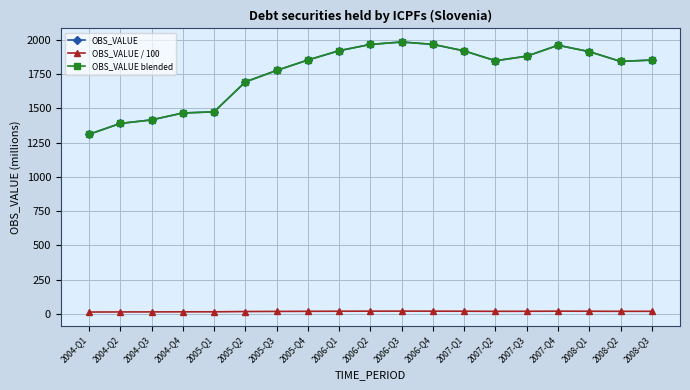

Reading right to left, list all the values displayed in this chart.

OBS_VALUE: 1853.3	1843.4	1914.6	1961.2	1881.5	1848.2	1920.1	1967.7	1985.2	1967.4	1921.6	1853.6	1777.3	1693.5	1475.2	1466.7	1416.2	1390.4	1310.6
OBS_VALUE / 100: 18.5	18.4	19.1	19.6	18.8	18.5	19.2	19.7	19.9	19.7	19.2	18.5	17.8	16.9	14.8	14.7	14.2	13.9	13.1
OBS_VALUE blended: 1853.3	1843.4	1914.6	1961.2	1881.5	1848.2	1920.1	1967.7	1985.2	1967.4	1921.6	1853.6	1777.3	1693.5	1475.2	1466.7	1416.2	1390.4	1310.6